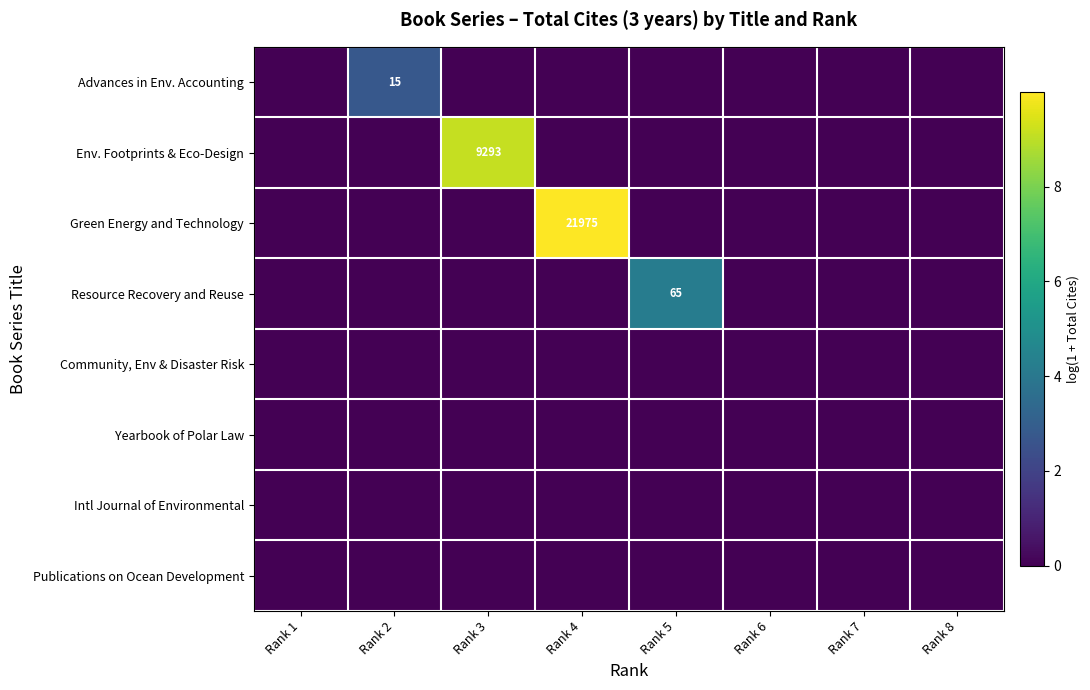

At which label does Advances in Env. Accounting reach its peak?

Rank 2